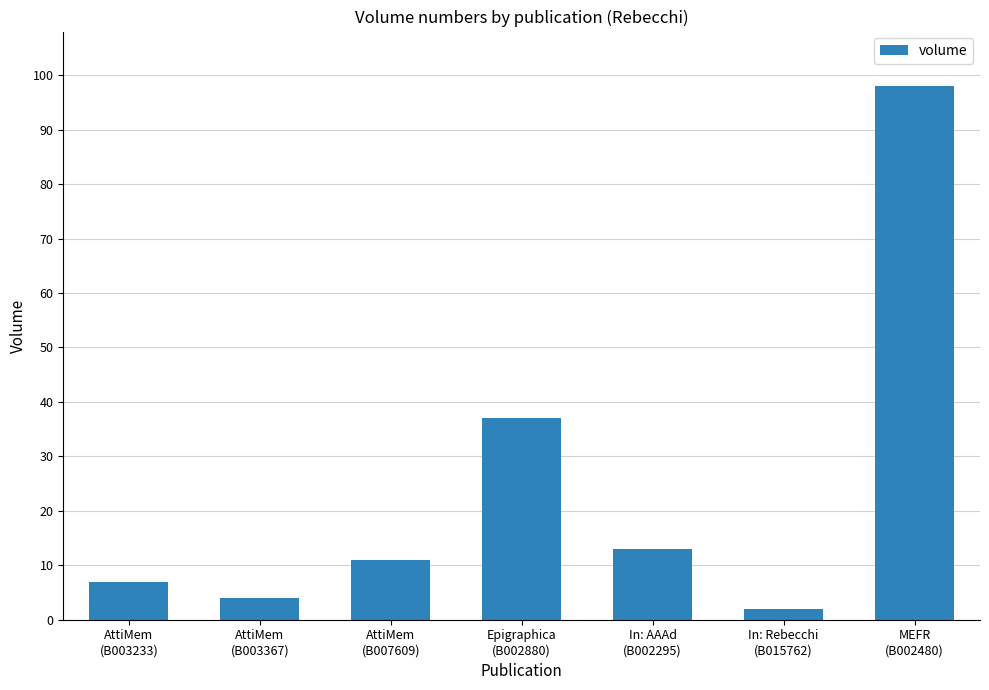

Reading right to left, extract all data points from this chart.

98	2	13	37	11	4	7